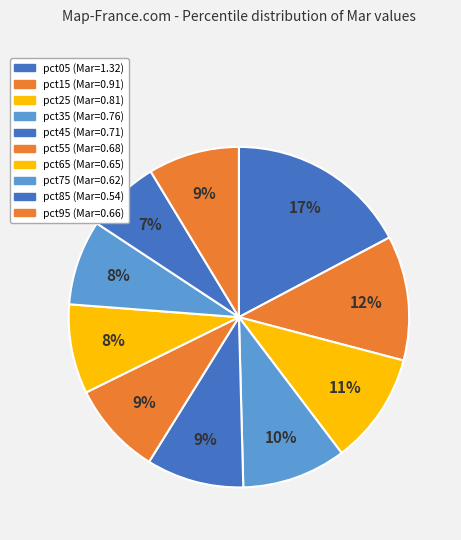

To the nearest percent, what is the average slice percentage?

10%